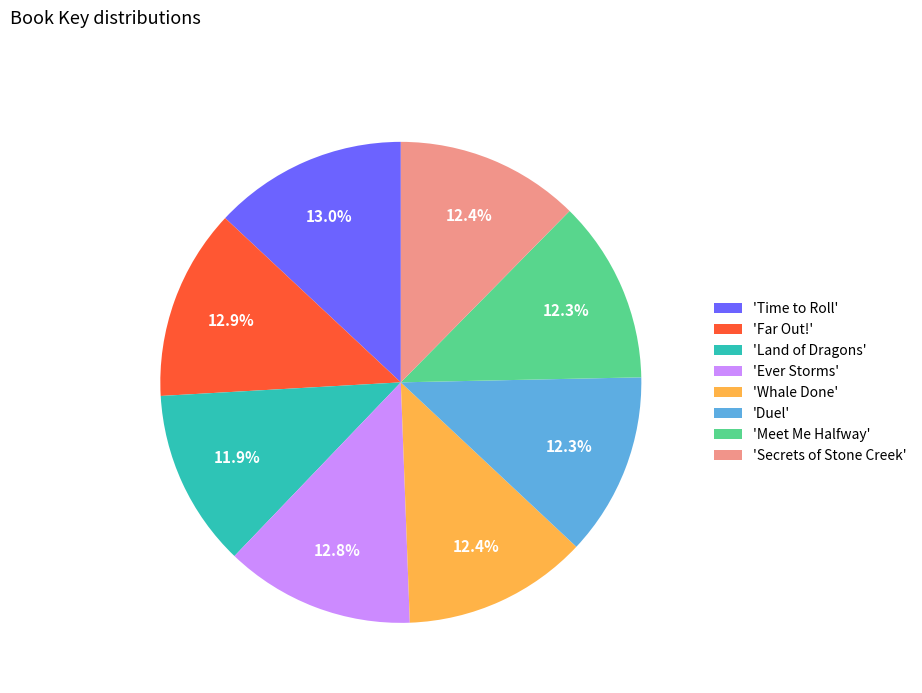

Is there any slice that represents more than half of the pie?

No